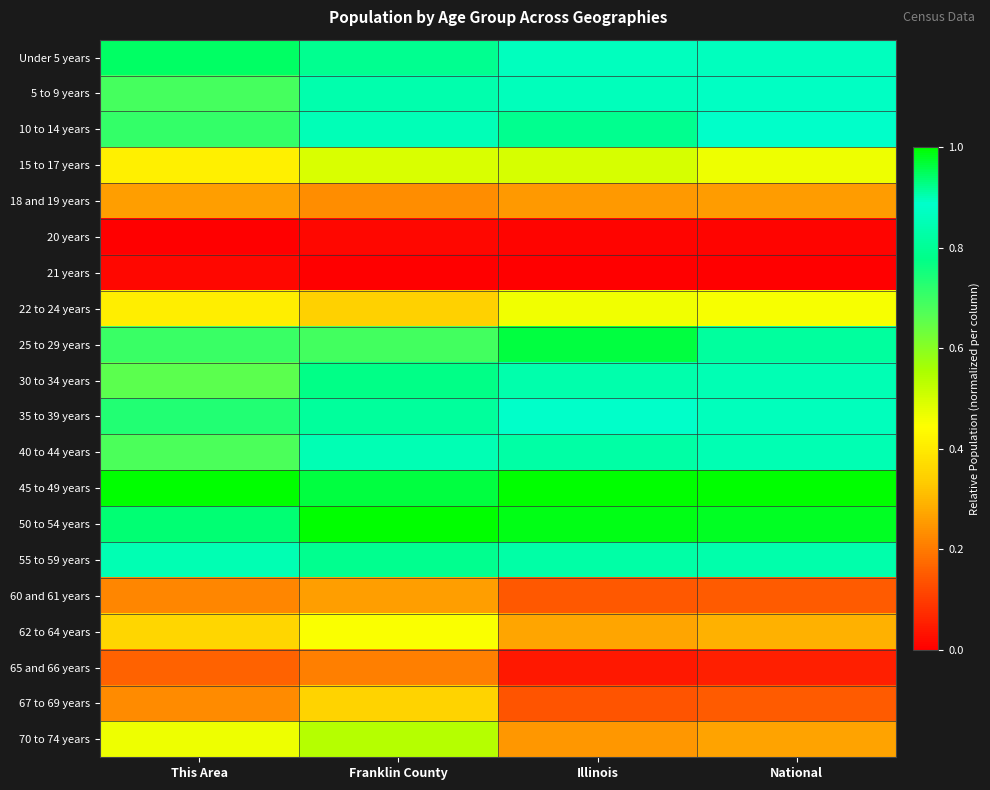

How many data points does each series have?

4